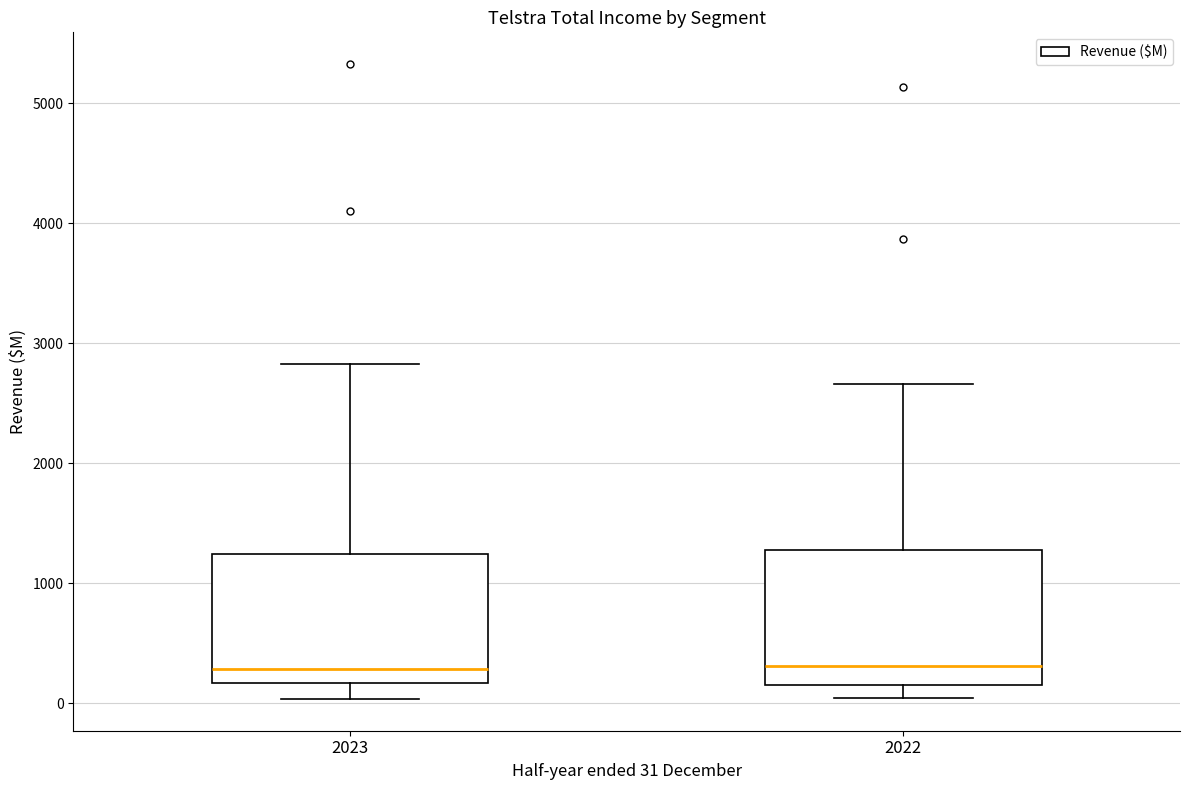

Reading left to right, read every box against the y-axis: the position of its median line, the range the box covers, and the ends of its whiskers. The values are not printed on the chart, so give them approximately, as read against the axis.

2023: median 300, box 200 to 1200, whiskers 0 to 2800
2022: median 300, box 200 to 1300, whiskers 0 to 2700